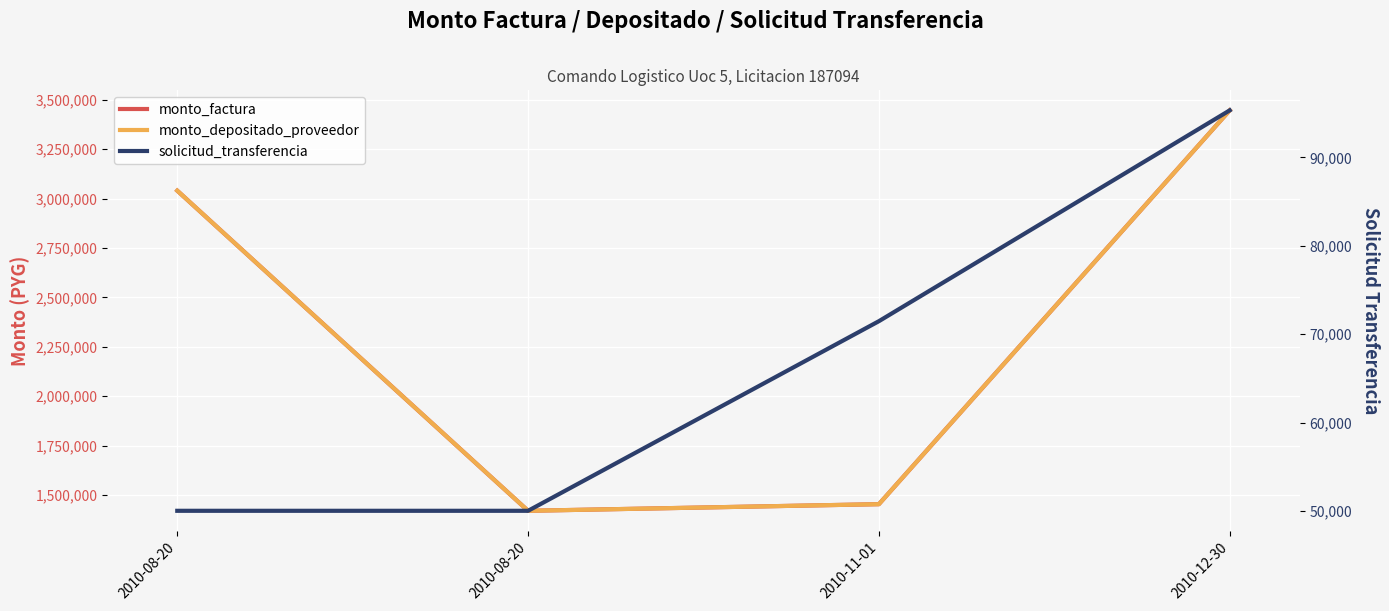

Which series has the widest spread of values?

monto_factura